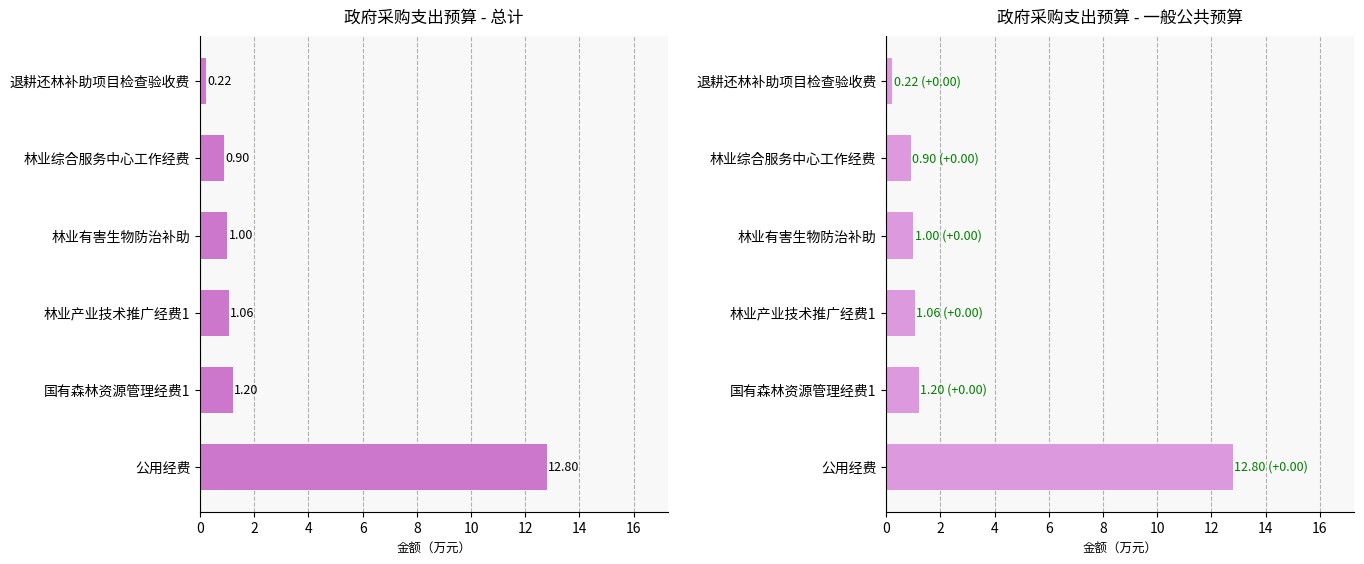

Is it true that 总计 equals 1.2 at 国有森林资源管理经费1?

True